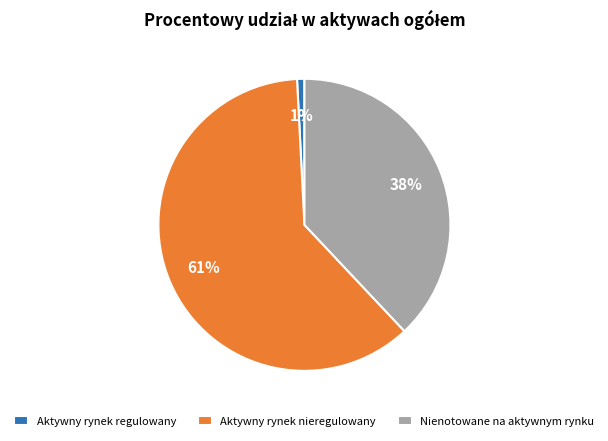

To the nearest percent, what is the difference between the Nienotowane na aktywnym rynku and Aktywny rynek nieregulowany slice percentages?

23%